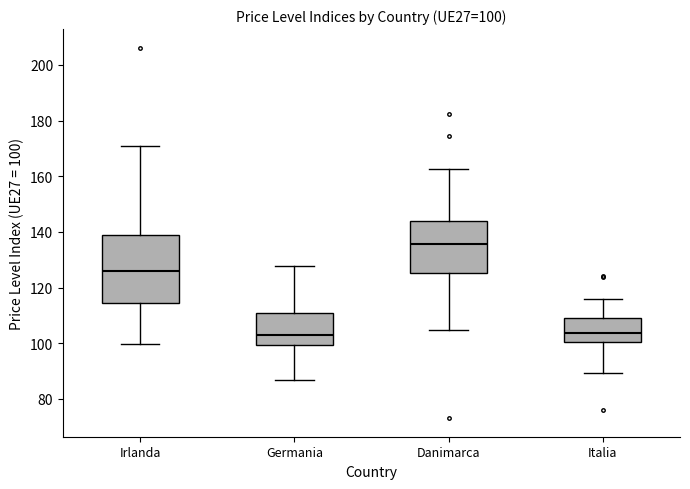

Comparing the boxes themselves (not the whiskers), which one is the tallest?

Irlanda